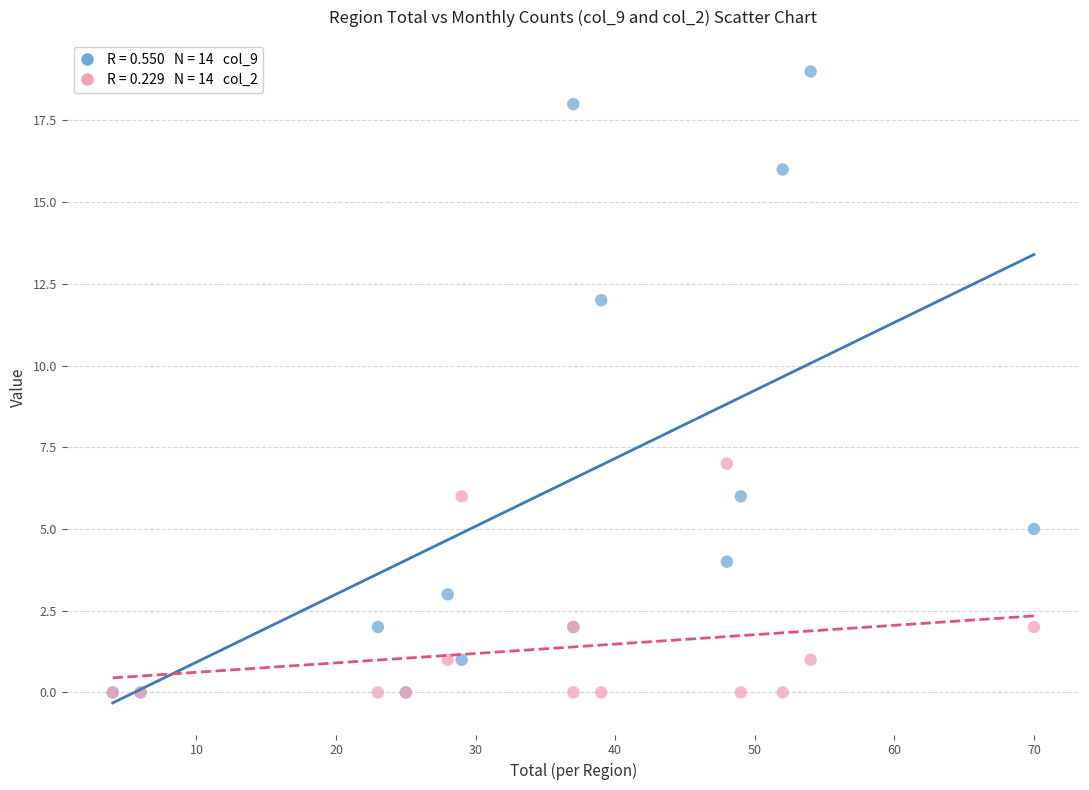

Across all series, what Y value is closest to 9?

7